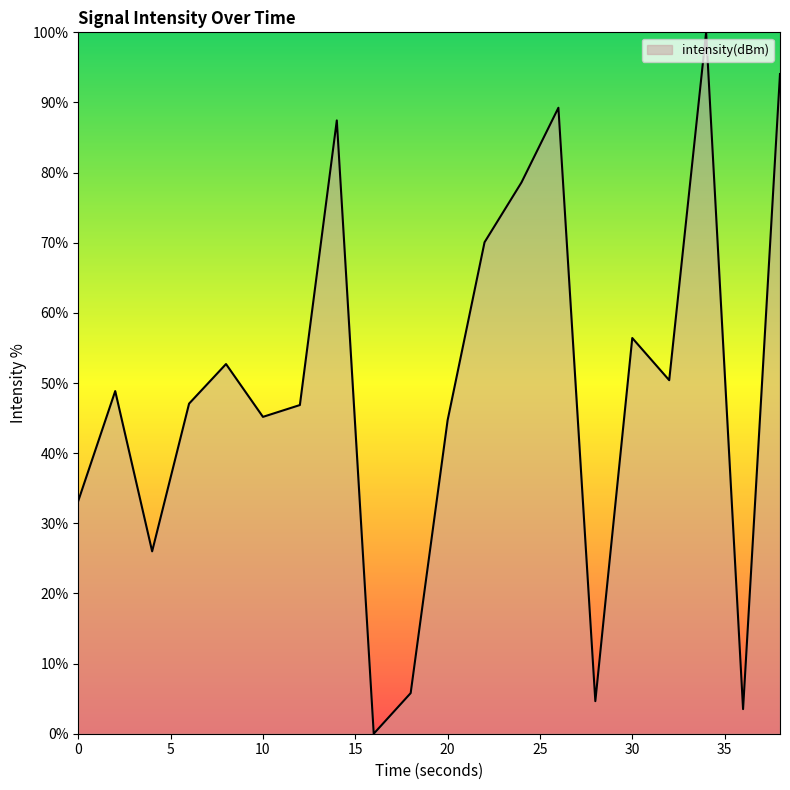

What is the difference between the maximum and minimum values?

100.0